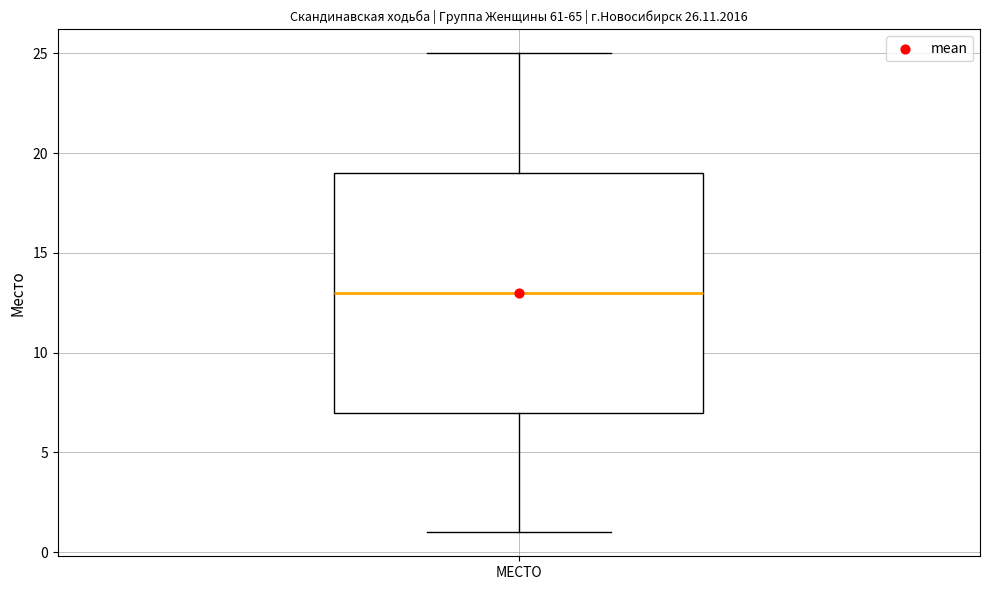

Where is the upper edge of the box for МЕСТО on the y-axis? The values are not printed on the chart, so give them approximately, as read against the axis.

19